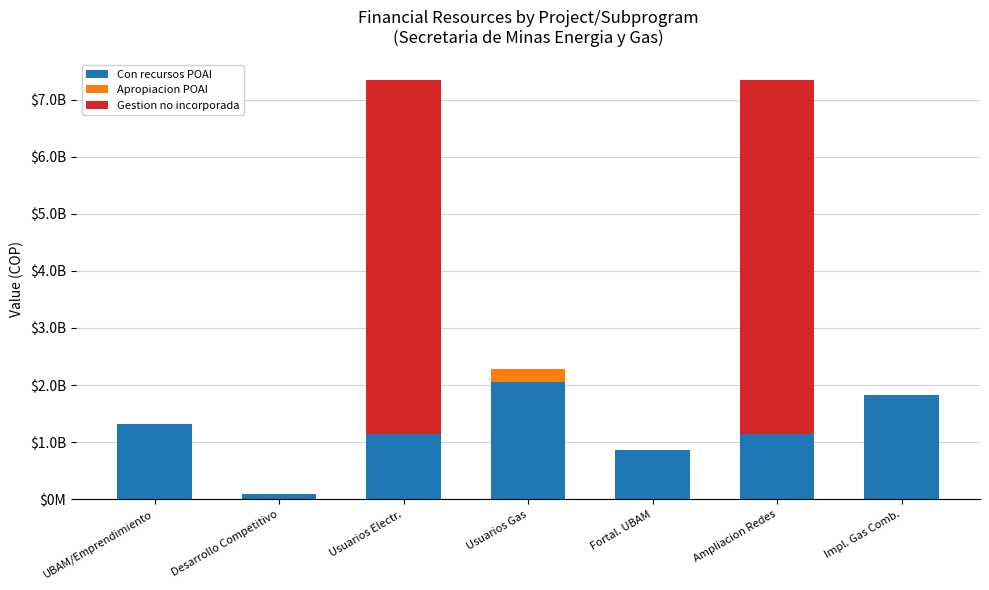

The value of Gestion no incorporada at UBAM/Emprendimiento is 0. True or false?

True